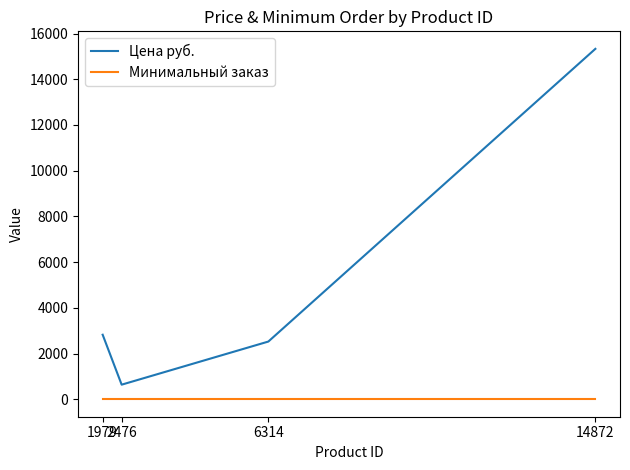

What is the sum of the Минимальный заказ values at 6314 and 2476?

2